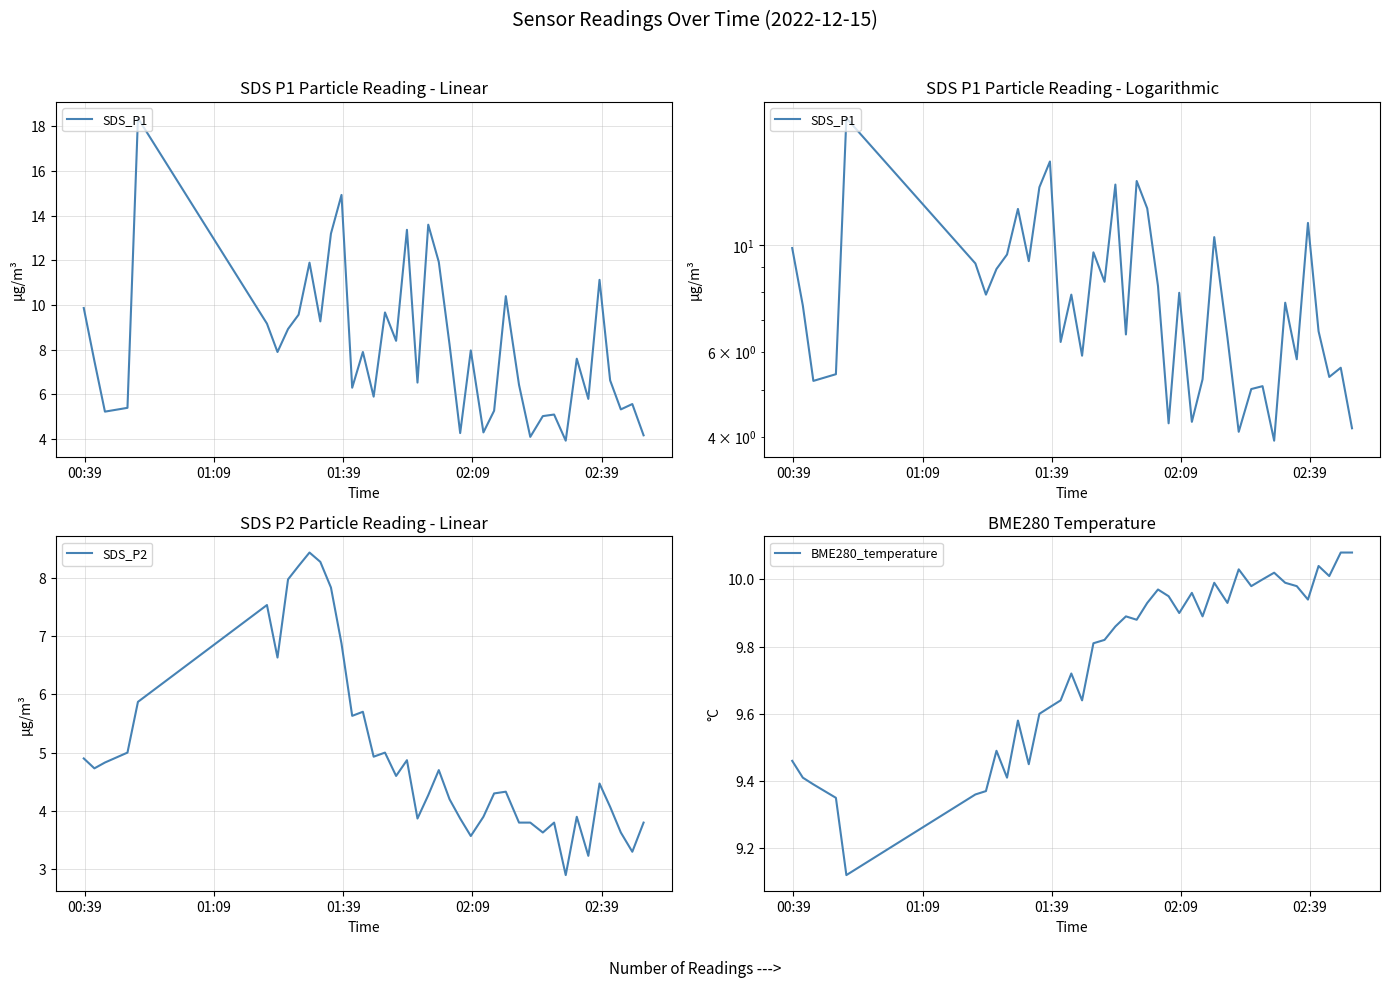

What is the minimum value for SDS_P2?

2.9